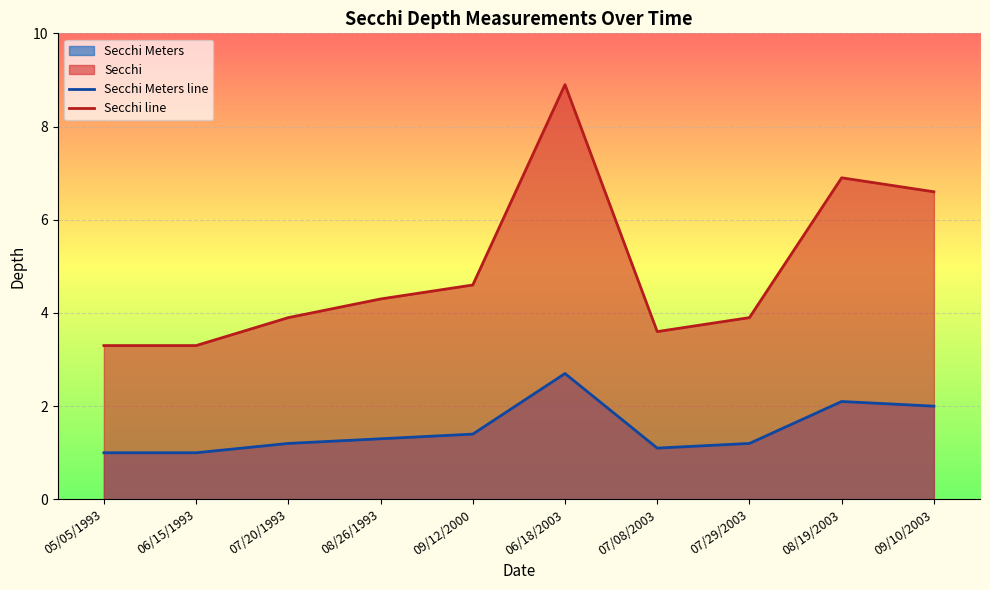

Reading left to right, extract all data points from this chart.

Secchi Meters line: 05/05/1993=1.0	06/15/1993=1.0	07/20/1993=1.2	08/26/1993=1.3	09/12/2000=1.4	06/18/2003=2.7	07/08/2003=1.1	07/29/2003=1.2	08/19/2003=2.1	09/10/2003=2.0
Secchi line: 05/05/1993=3.3	06/15/1993=3.3	07/20/1993=3.9	08/26/1993=4.3	09/12/2000=4.6	06/18/2003=8.9	07/08/2003=3.6	07/29/2003=3.9	08/19/2003=6.9	09/10/2003=6.6